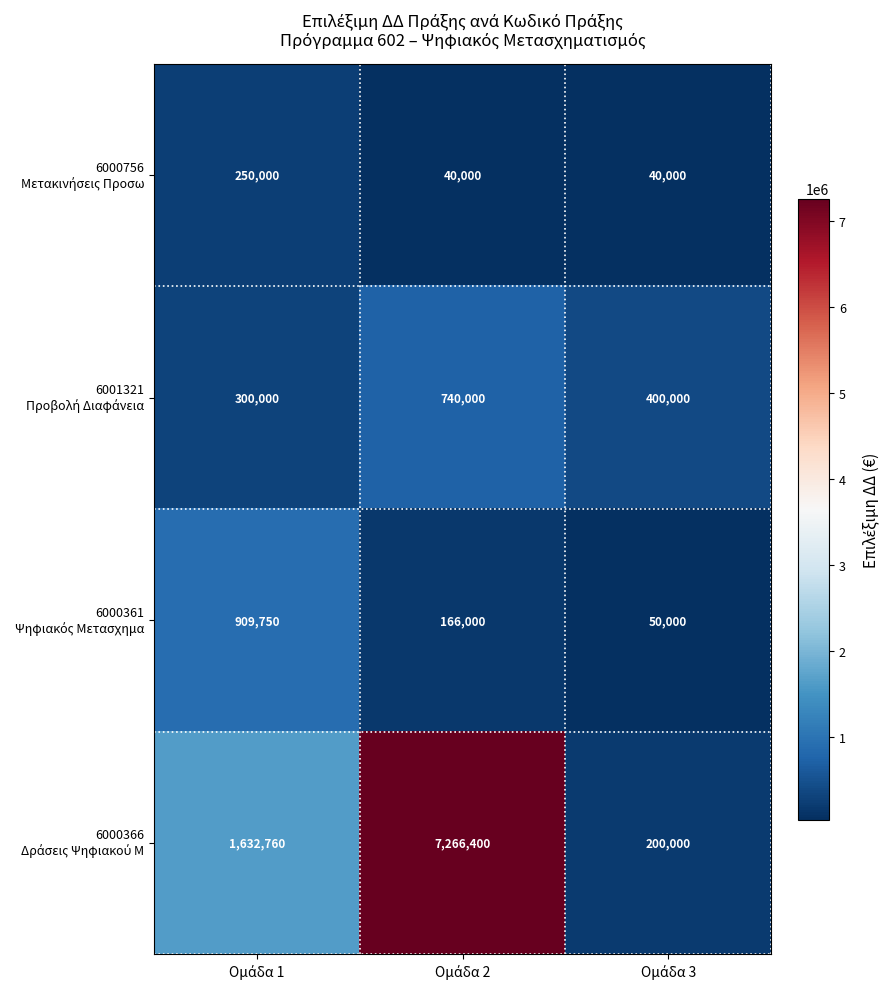

What is the greatest value displayed?

7266400